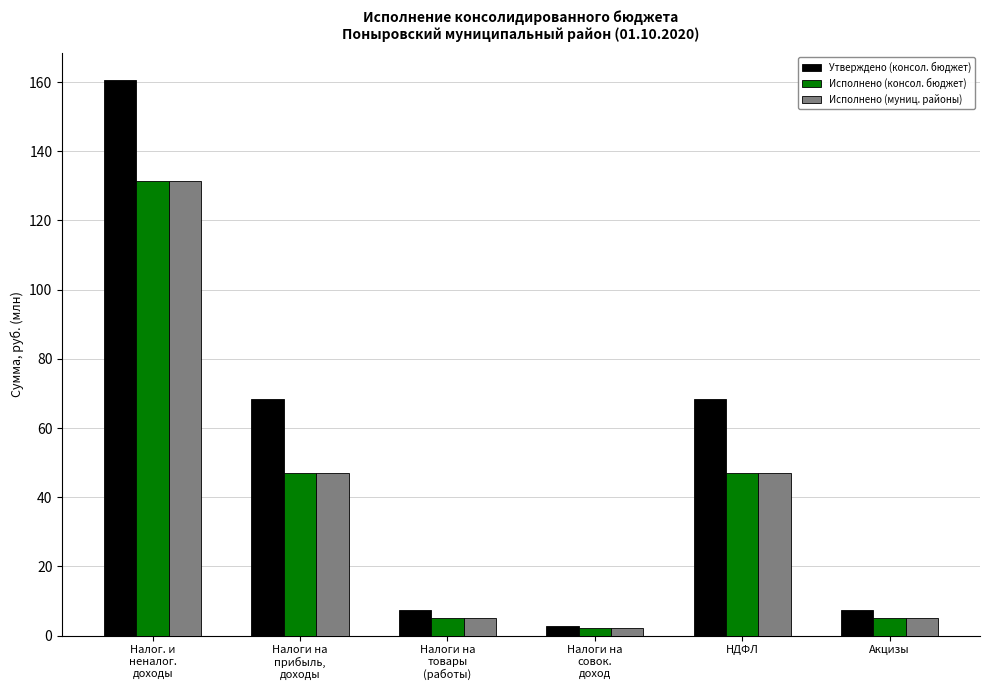

Which series has the largest range (max minus min)?

Утверждено (консол. бюджет)